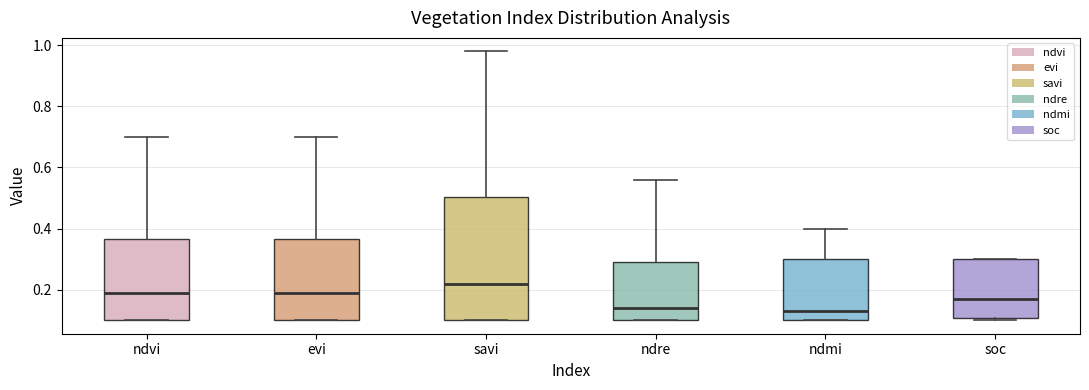

Comparing the boxes themselves (not the whiskers), which one is the tallest?

savi